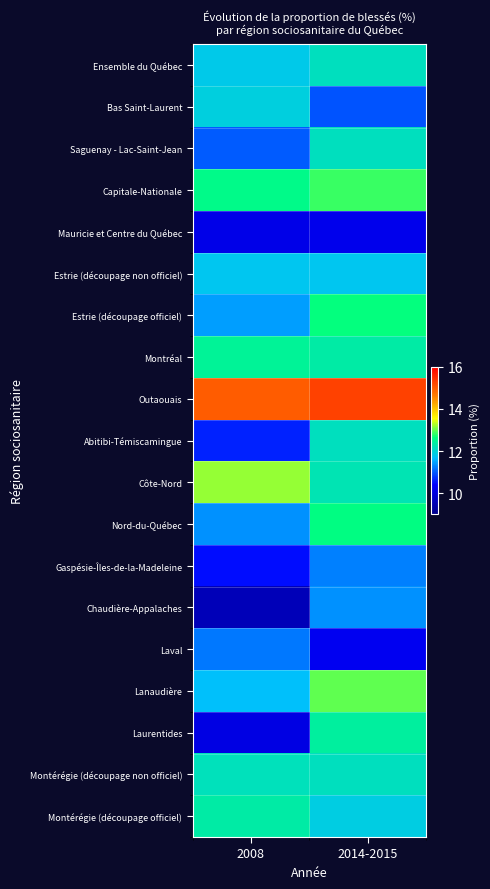

What is the smallest value displayed?

9.6